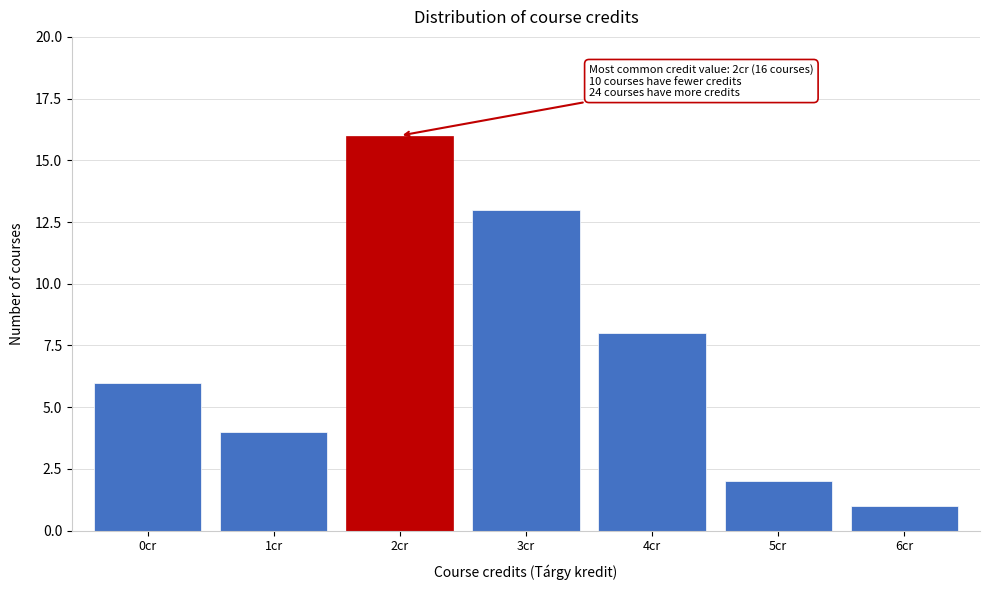

Reading left to right, list all the values displayed in this chart.

0cr=6	1cr=4	2cr=16	3cr=13	4cr=8	5cr=2	6cr=1